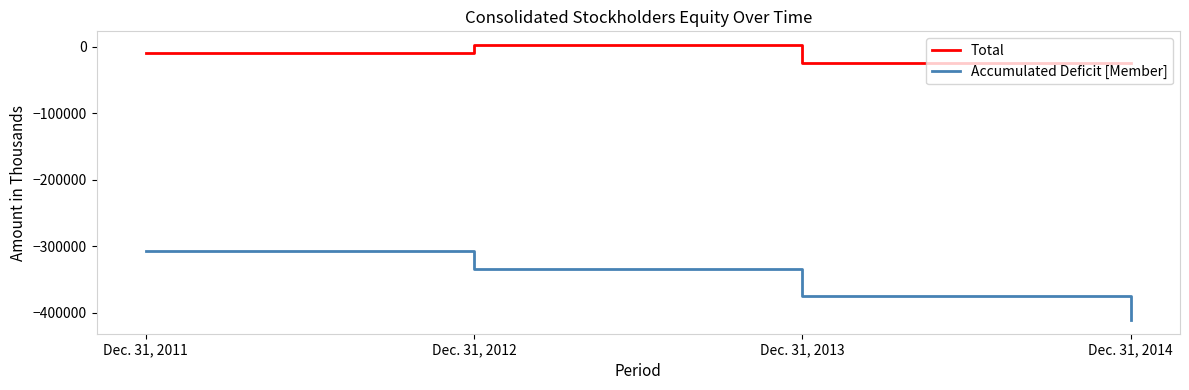

The value of Accumulated Deficit [Member] at Dec. 31, 2013 is -640823. True or false?

False